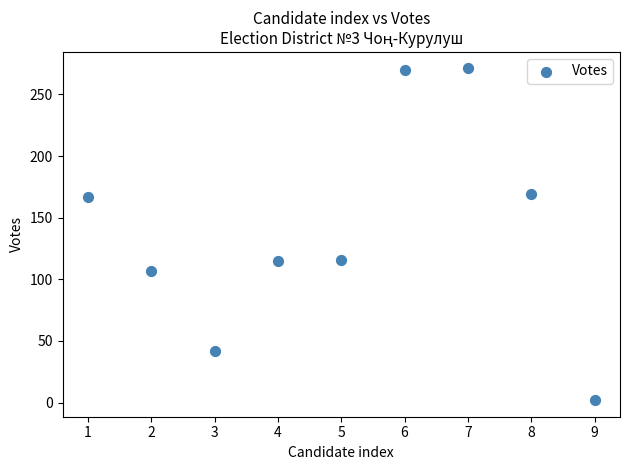

What is the average Y value?

140